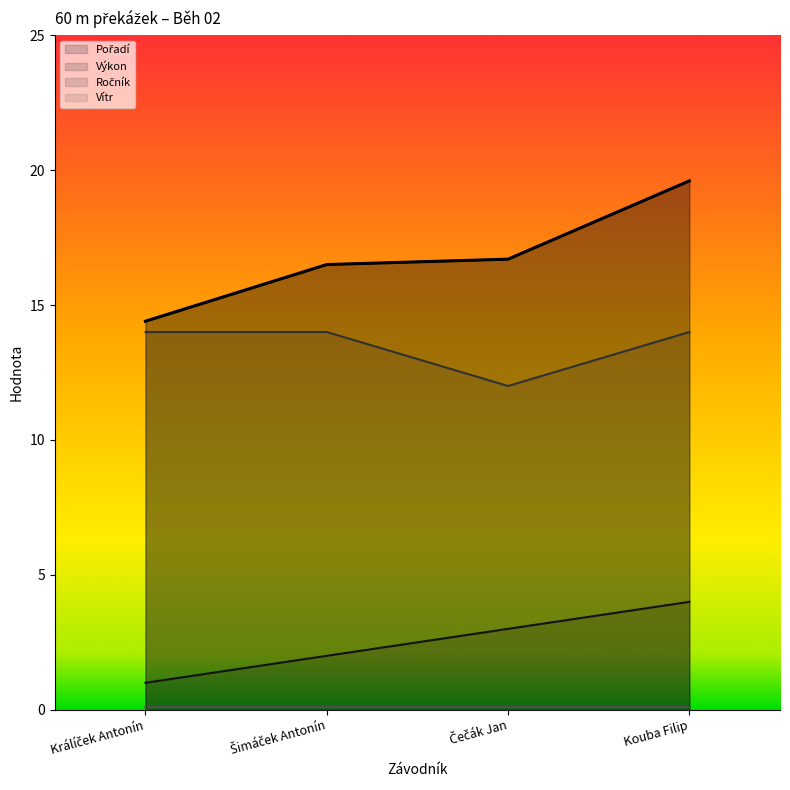

What is the smallest value displayed?

1.0